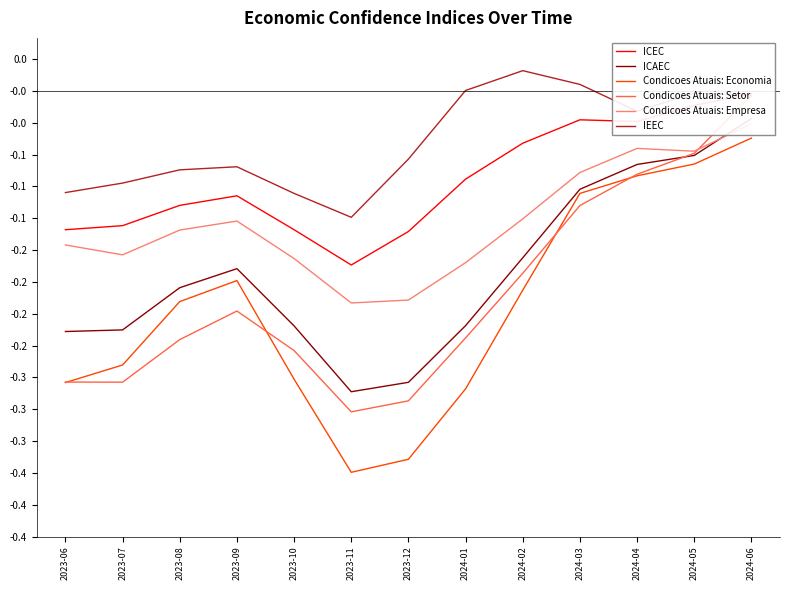

At 2023-07, list the series in order from largest to smallest.

IEEC, ICEC, Condicoes Atuais: Empresa, ICAEC, Condicoes Atuais: Economia, Condicoes Atuais: Setor